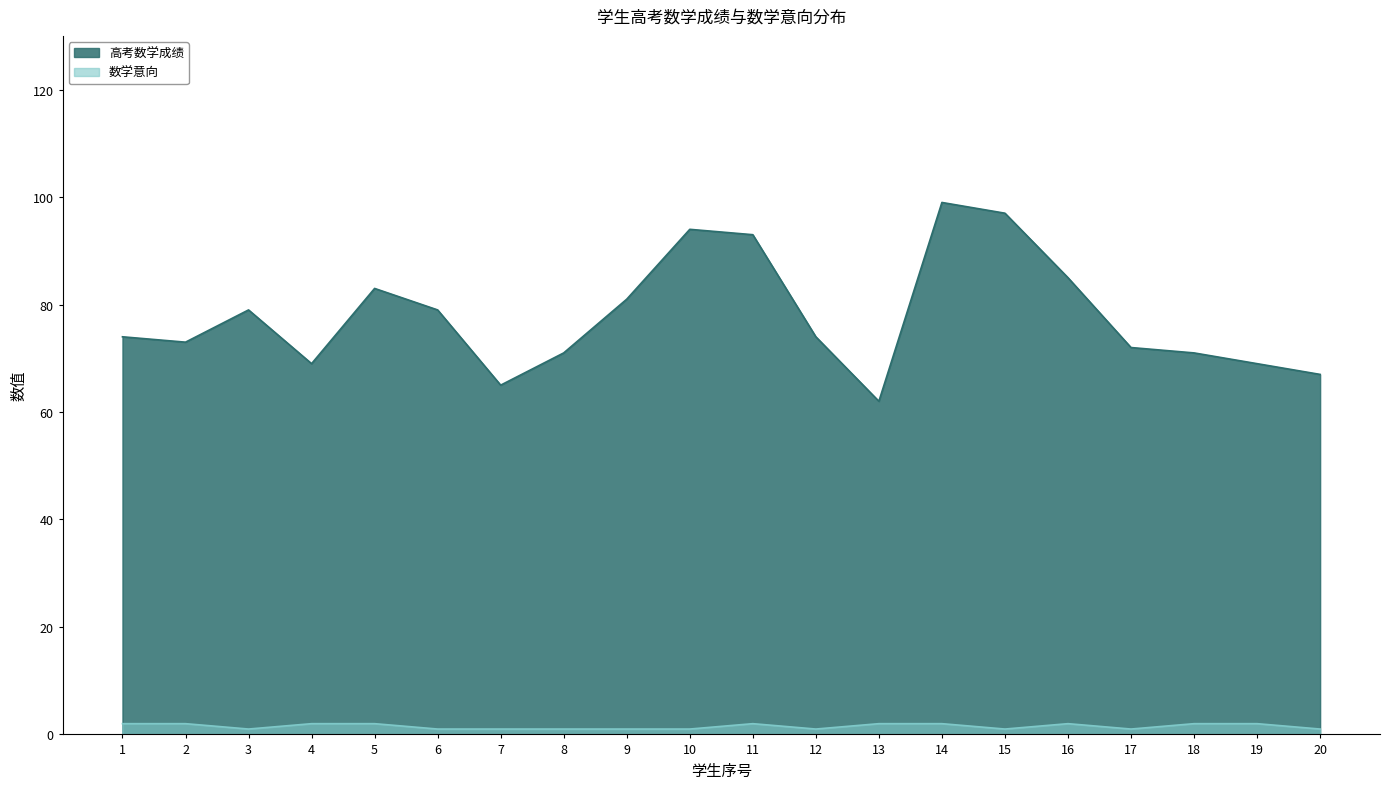

True or false: 高考数学成绩 and 数学意向 cross at least once.

False